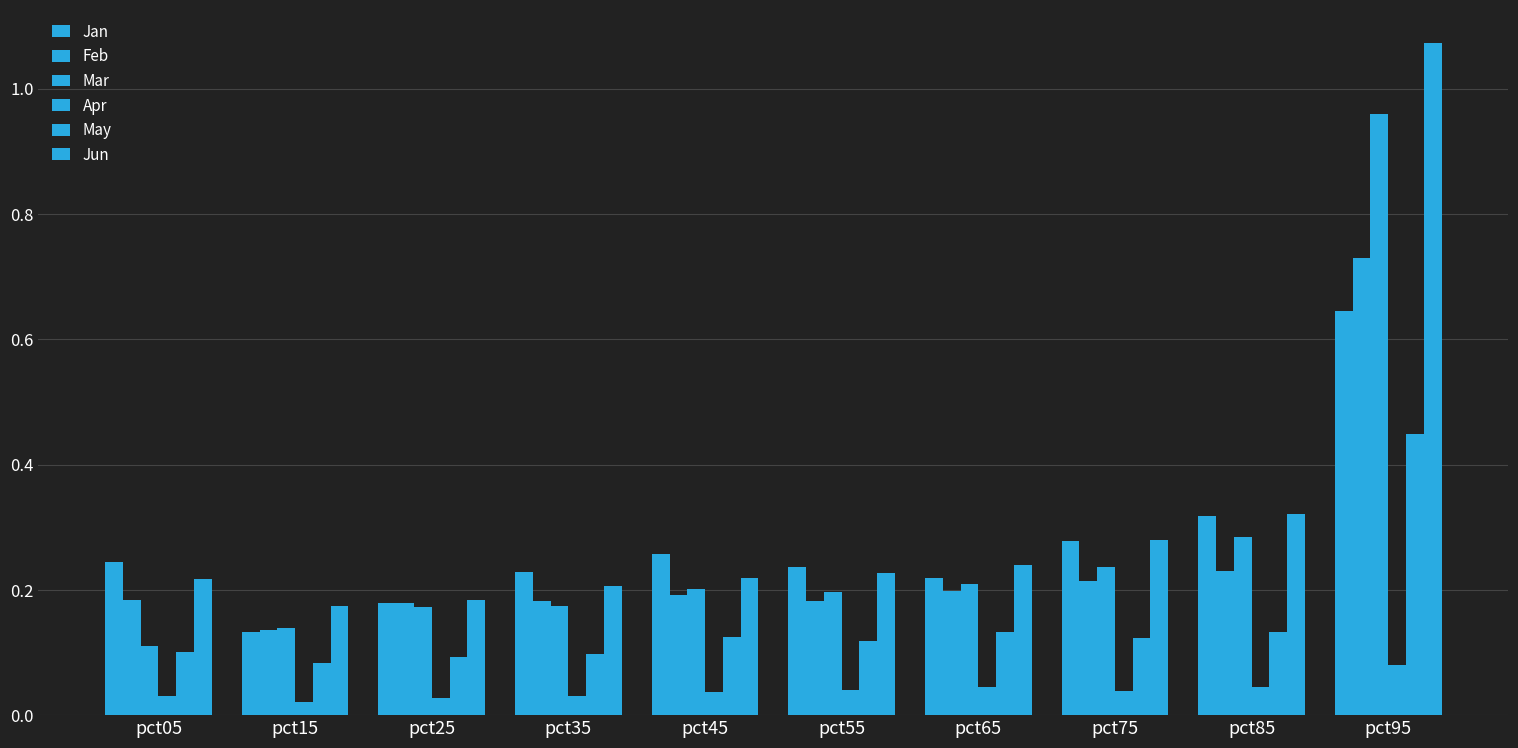

Reading left to right, transcribe all the data shown in this chart.

Jan: 0.2	0.1	0.2	0.2	0.3	0.2	0.2	0.3	0.3	0.6
Feb: 0.2	0.1	0.2	0.2	0.2	0.2	0.2	0.2	0.2	0.7
Mar: 0.1	0.1	0.2	0.2	0.2	0.2	0.2	0.2	0.3	1.0
Apr: 0.0	0.0	0.0	0.0	0.0	0.0	0.0	0.0	0.0	0.1
May: 0.1	0.1	0.1	0.1	0.1	0.1	0.1	0.1	0.1	0.4
Jun: 0.2	0.2	0.2	0.2	0.2	0.2	0.2	0.3	0.3	1.1